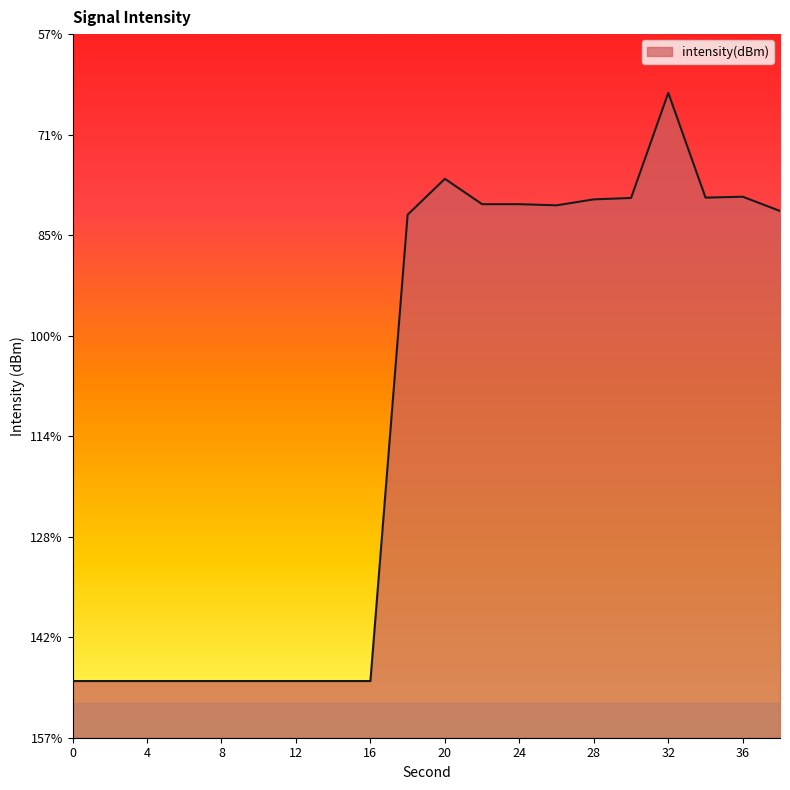

Is it true that the value at 14 is -105.9?

False